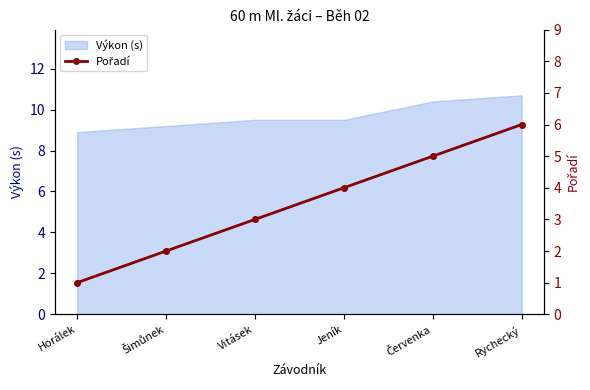

Rank the categories by value from highest to lowest.

Rychecký, Červenka, Jeník, Vitásek, Šimůnek, Horálek